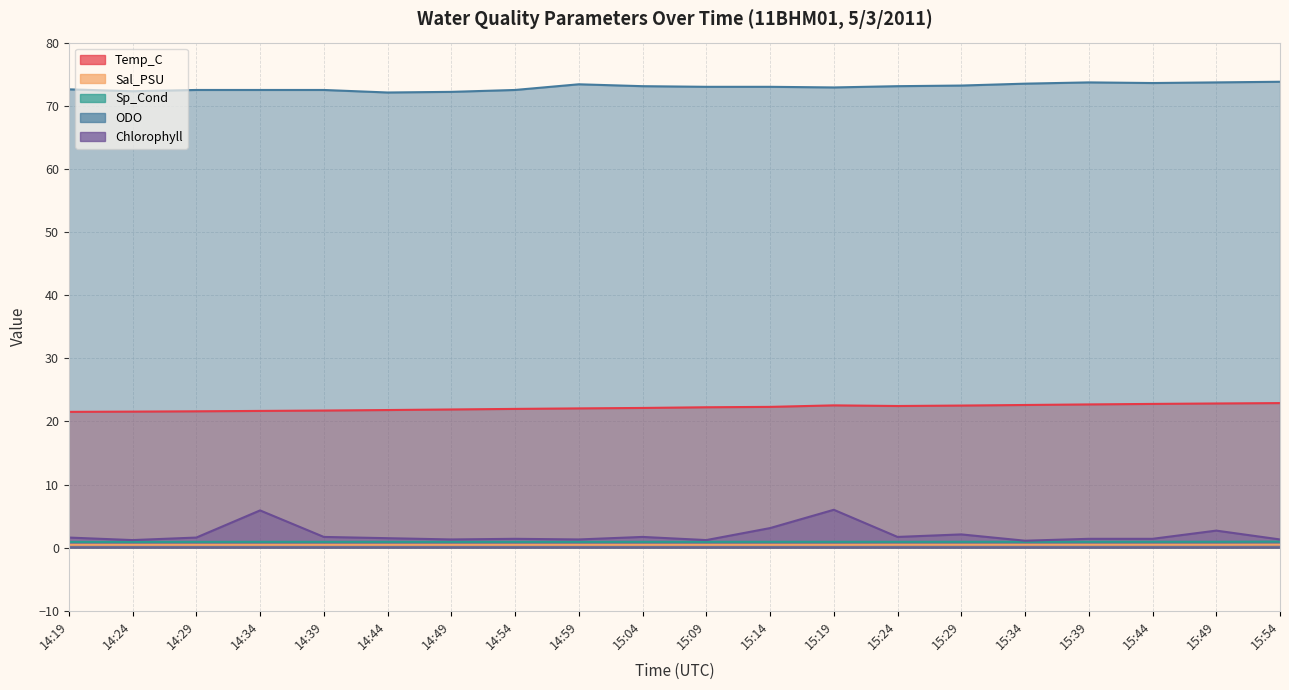

Which series changed the most between 14:24 and 15:39?

ODO